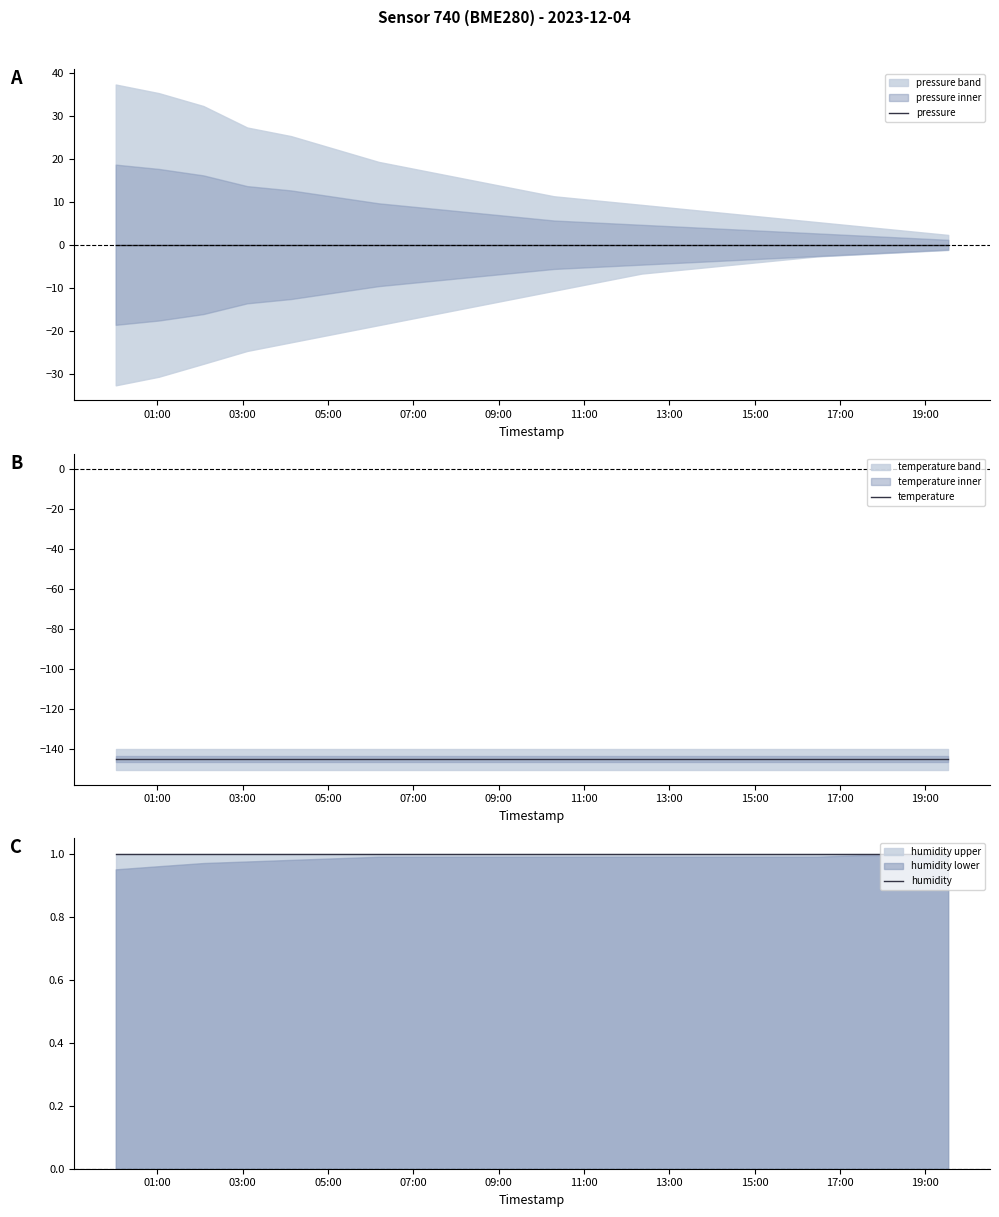

What are all the series names shown in the legend?

pressure, temperature, humidity